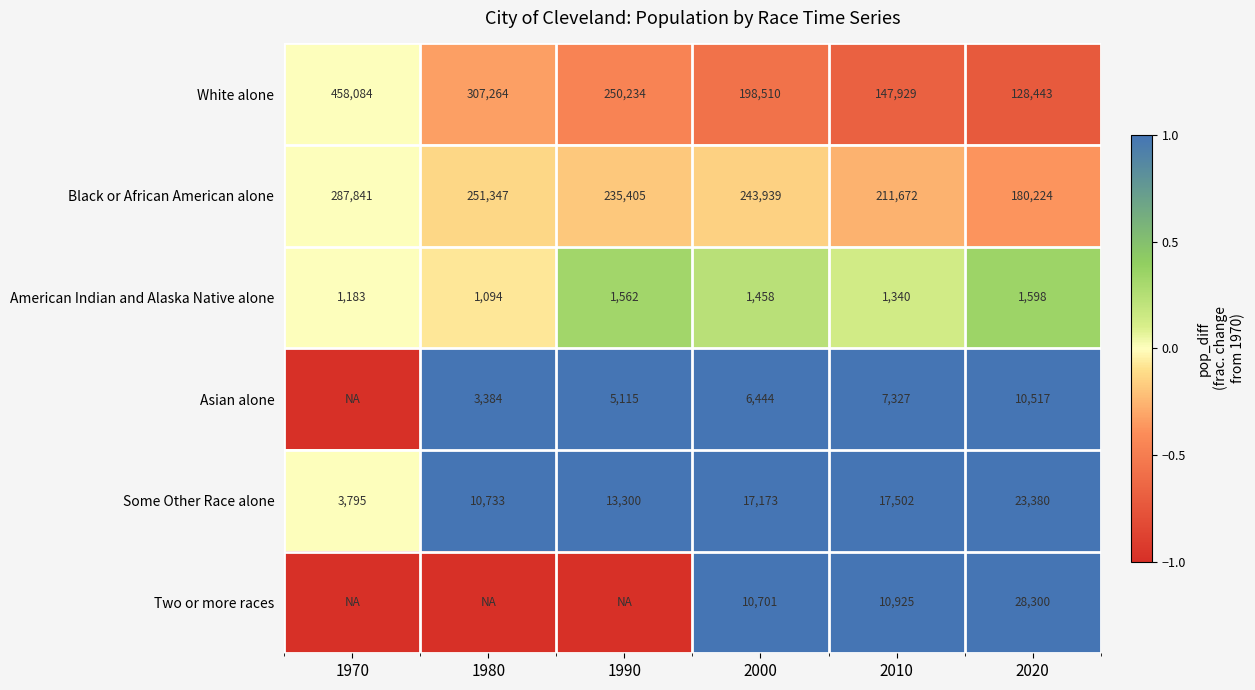

At which category is the sum across all series the highest?

2020